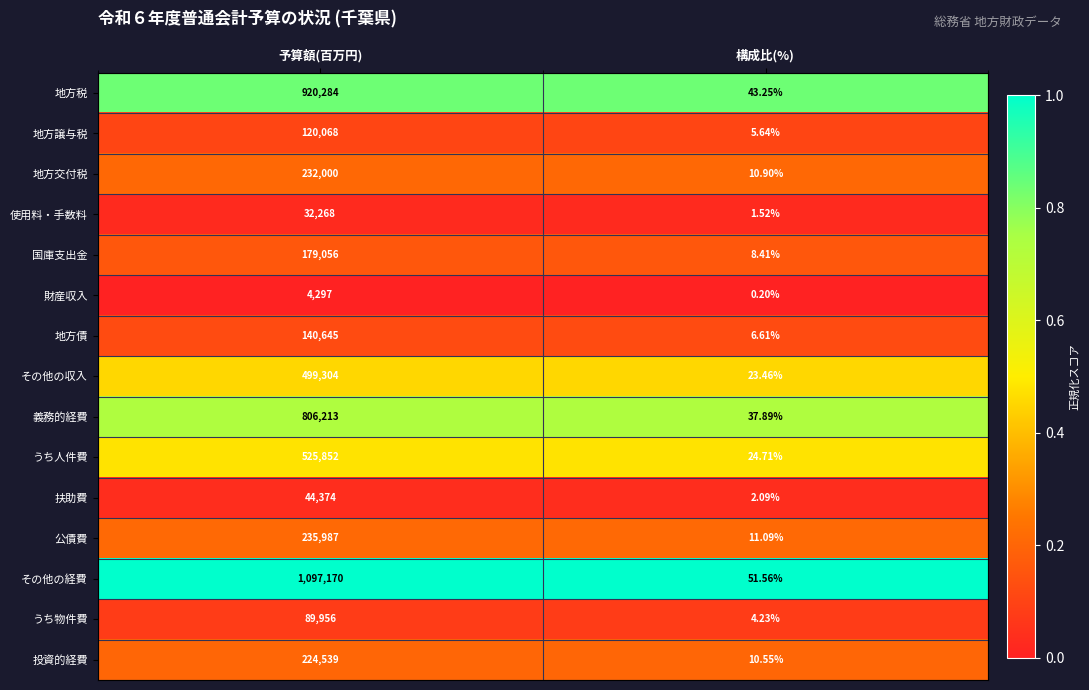

Rank the series at 予算額(百万円) from lowest to highest value.

財産収入, 使用料・手数料, 扶助費, うち物件費, 地方譲与税, 地方債, 国庫支出金, 投資的経費, 地方交付税, 公債費, その他の収入, うち人件費, 義務的経費, 地方税, その他の経費